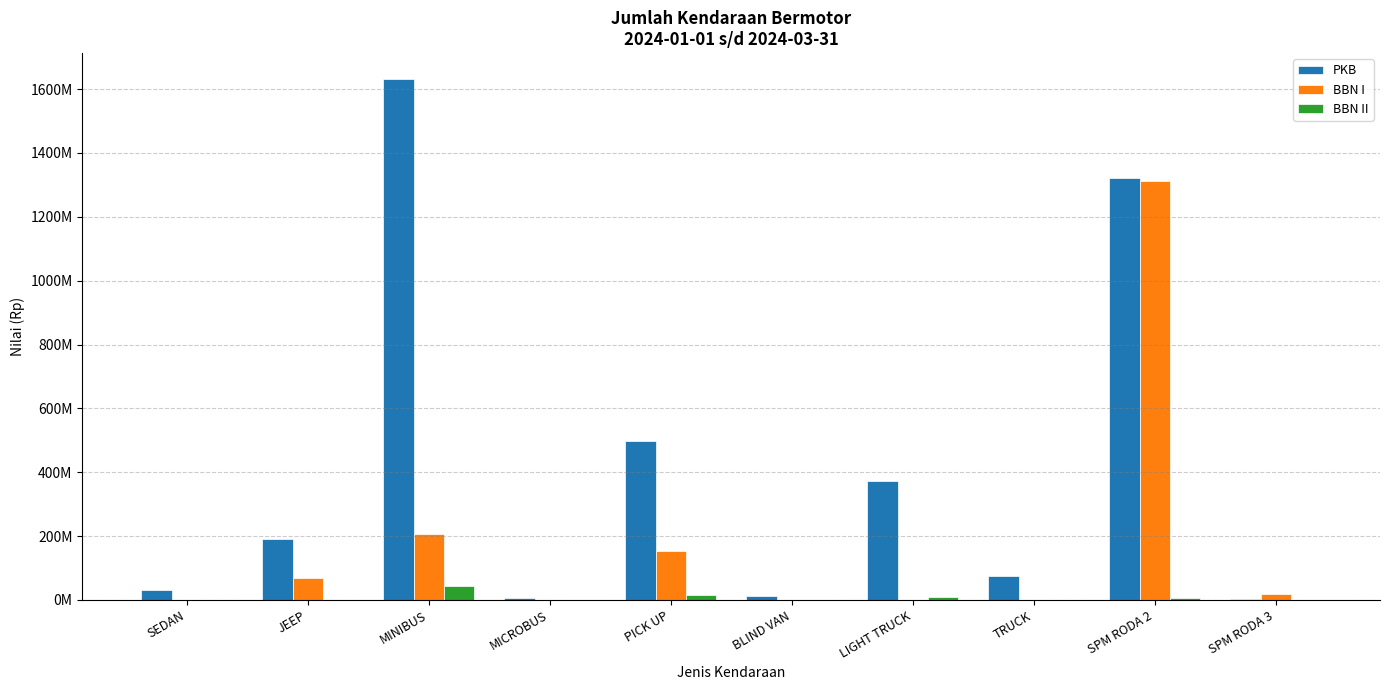

What are all the series names shown in the legend?

PKB, BBN I, BBN II